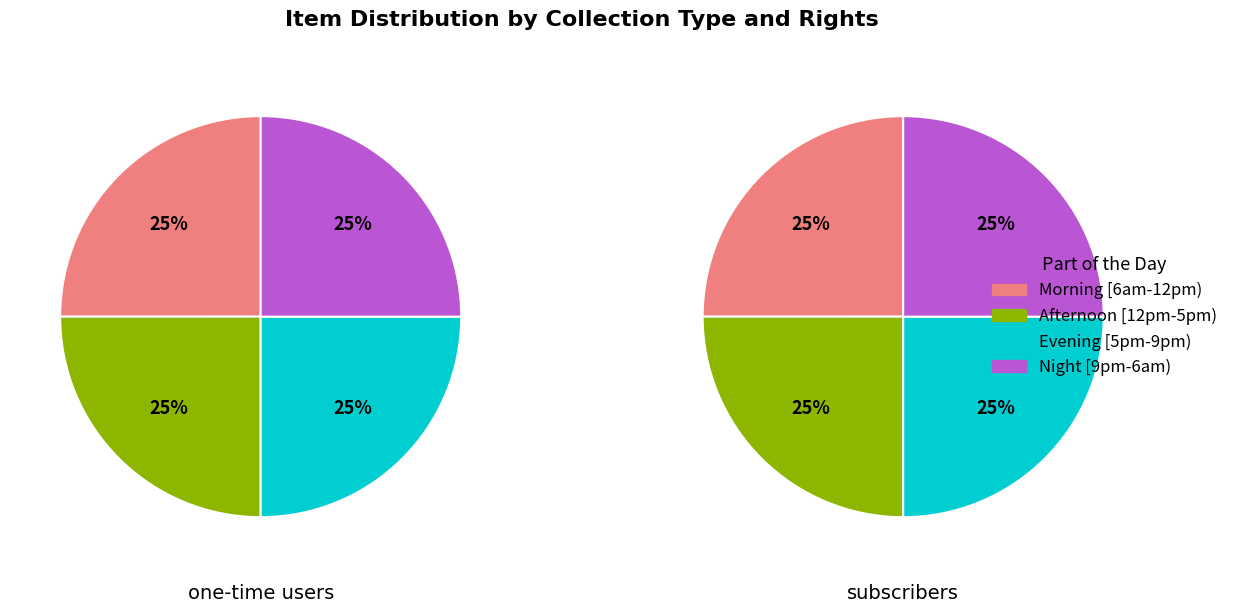

Does Cora Smith Eaton: 1910-1912 (Scrapbook) represent more than half of the total?

No